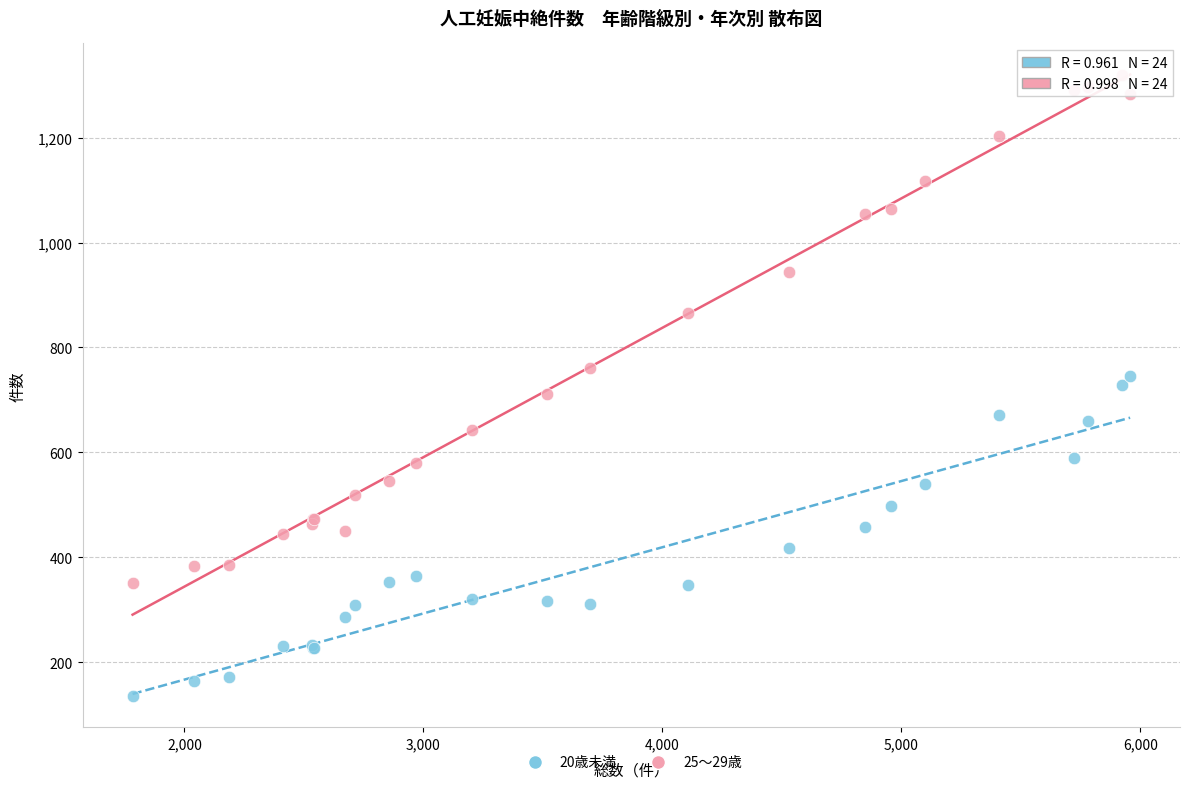

In the 25～29歳 series, what Y value is closest to 835?

865